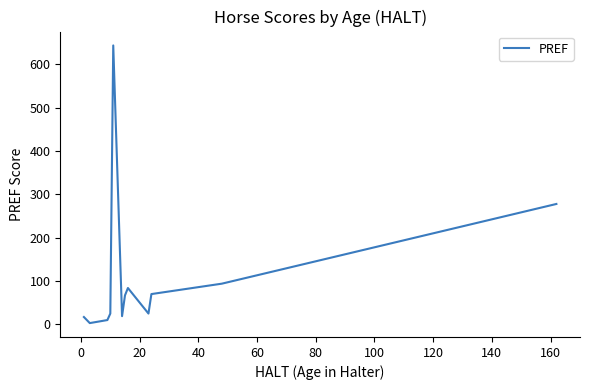

What is the minimum value shown in the chart?

3